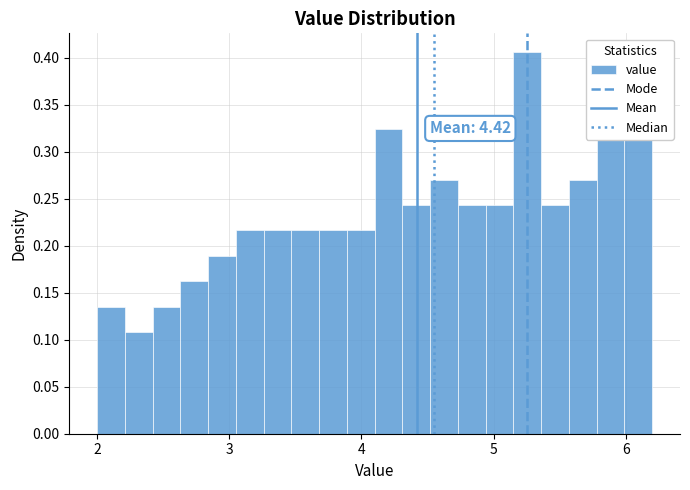

Read against the x-axis, roughly where is the centre of the tallest bar?

5.3